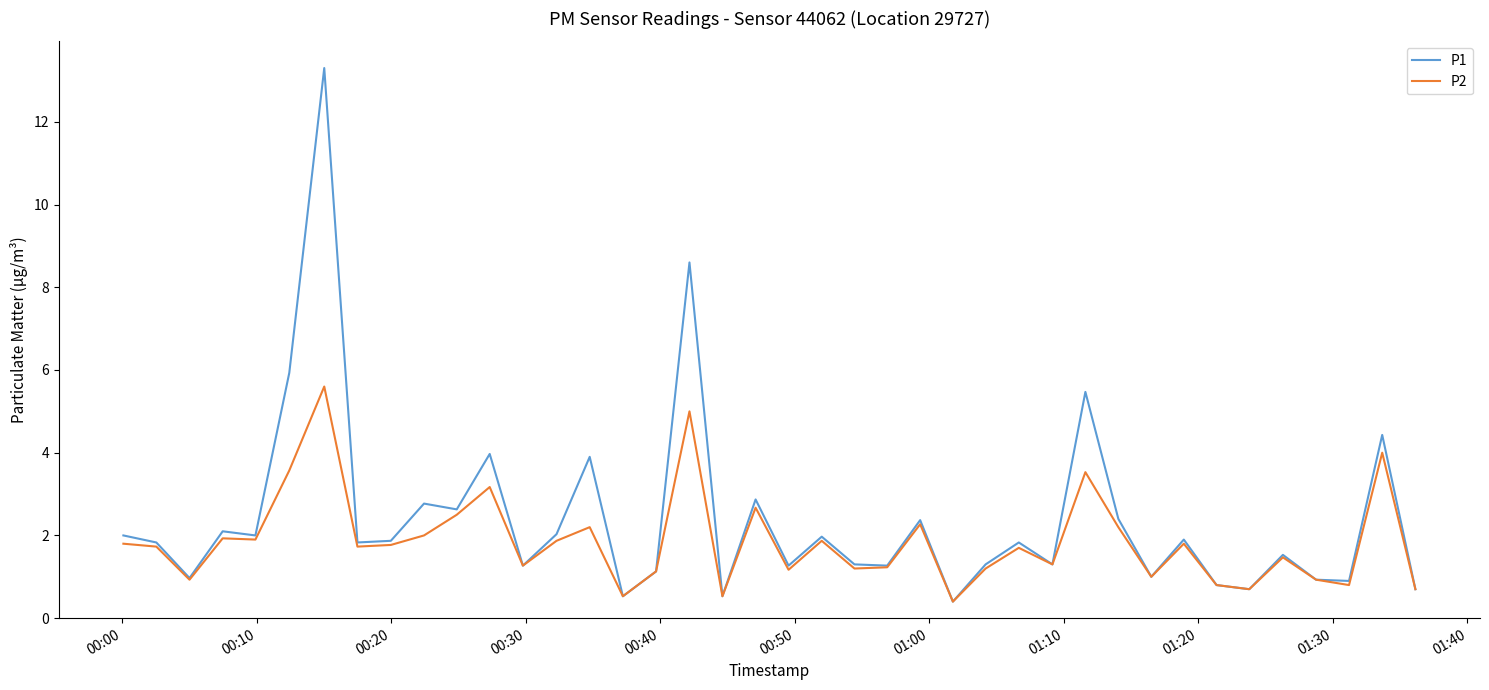

Which series has the widest spread of values?

P1